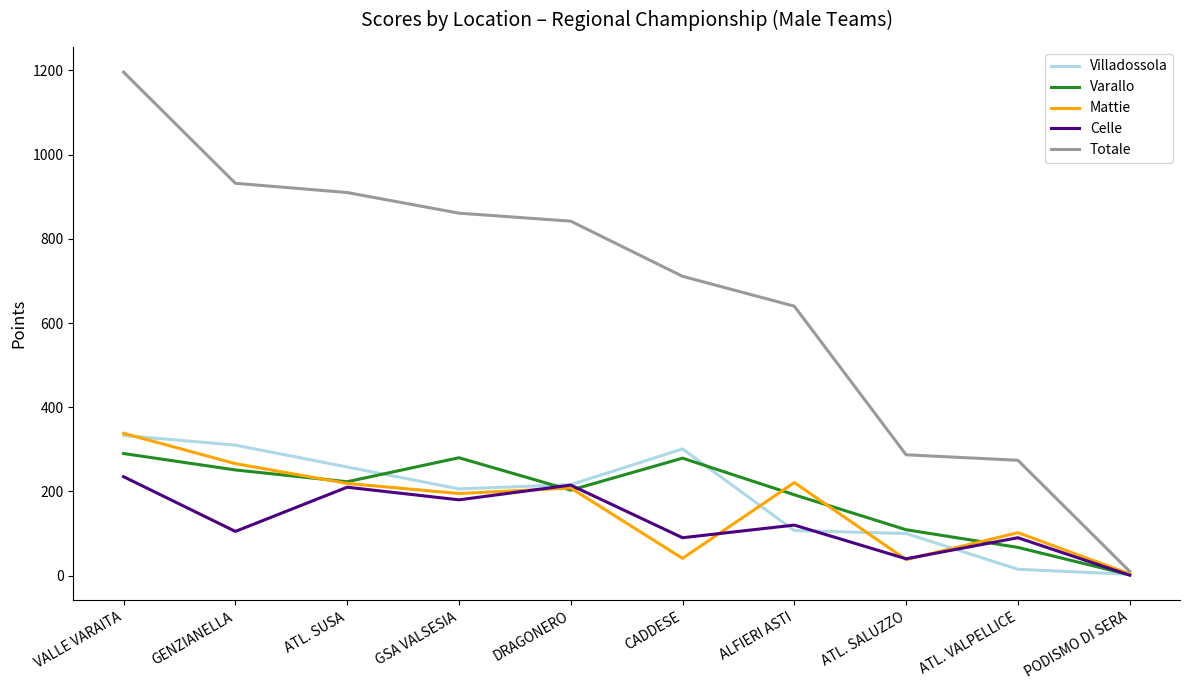

True or false: Celle has a value of 46 at ATL. VALPELLICE.

False